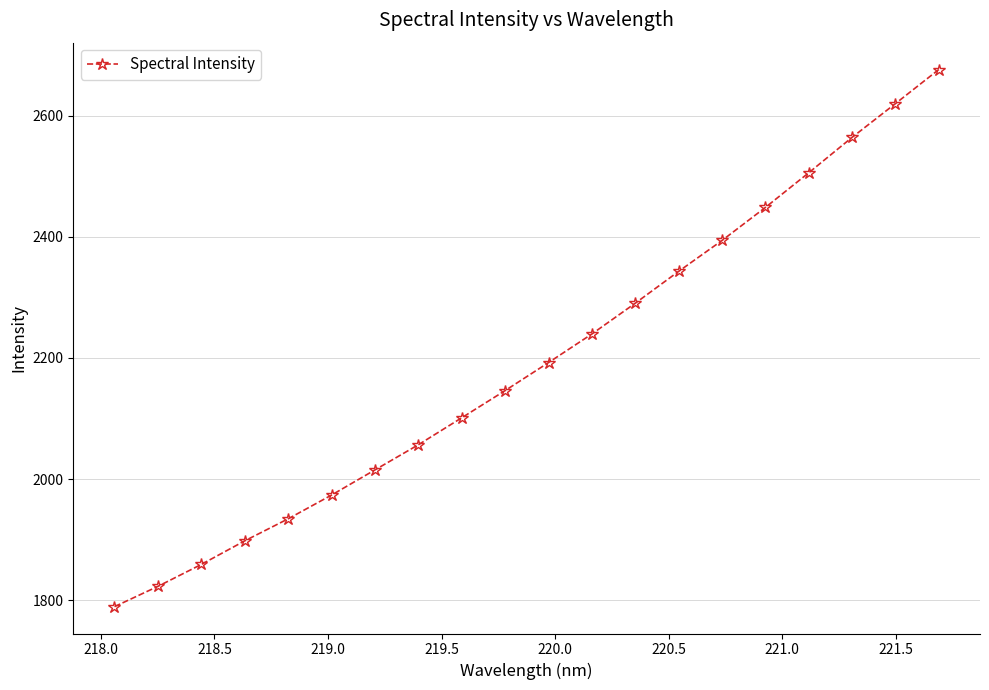

What is the difference between the maximum and minimum values?

887.2